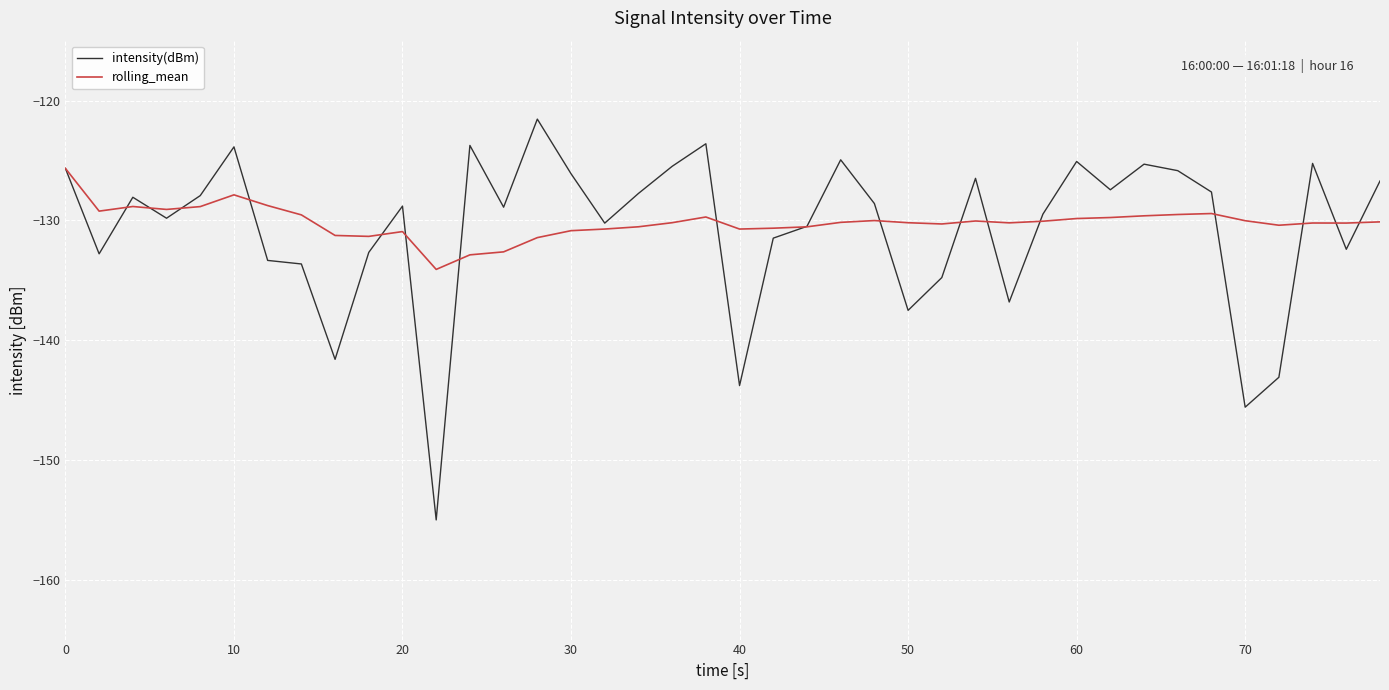

Rank the series by their maximum value, from highest to lowest.

intensity(dBm), rolling_mean